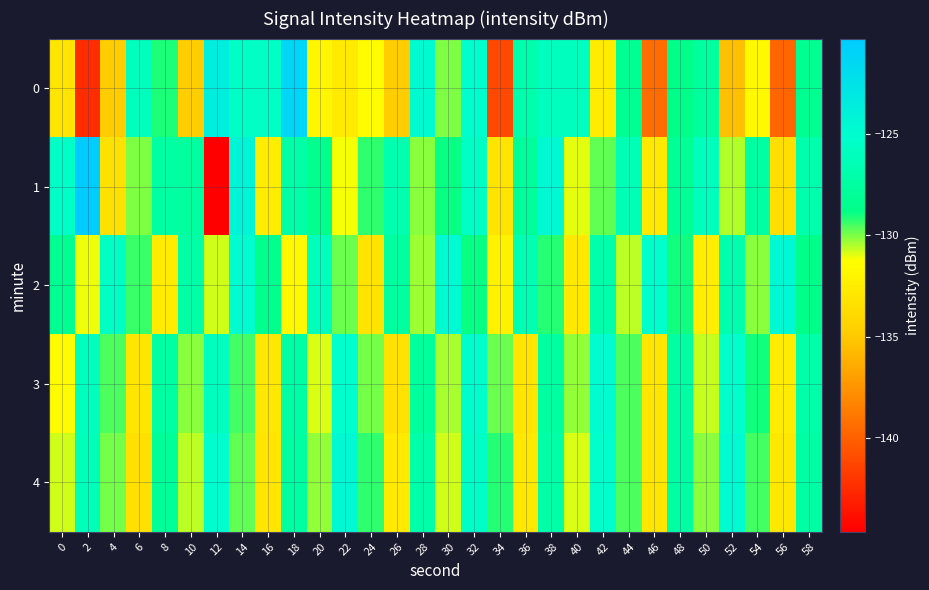

Which label corresponds to the largest value in the chart?

2